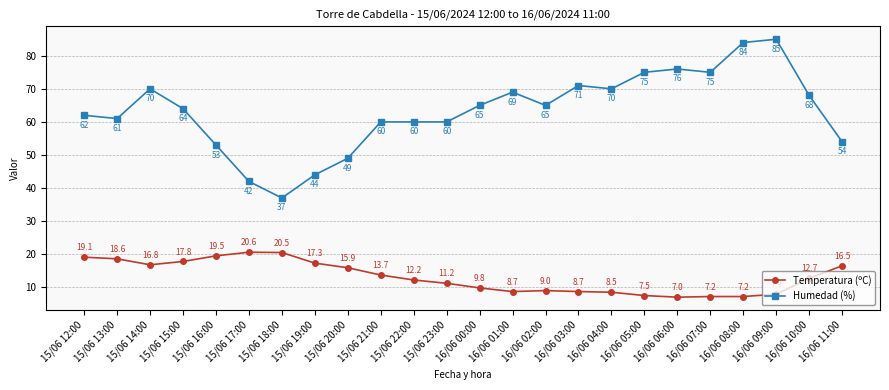

Rank the series at 16/06 11:00 from highest to lowest value.

Humedad (%), Temperatura (ºC)